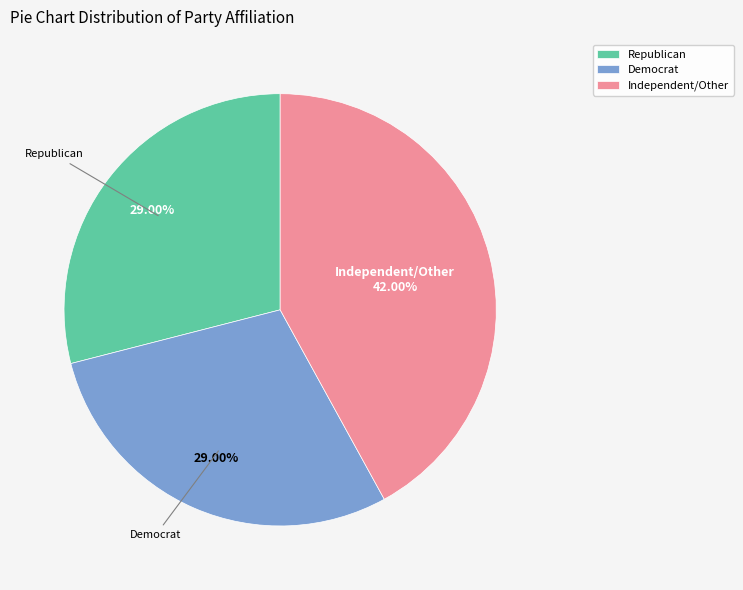

Does Independent/Other represent more than half of the total?

No